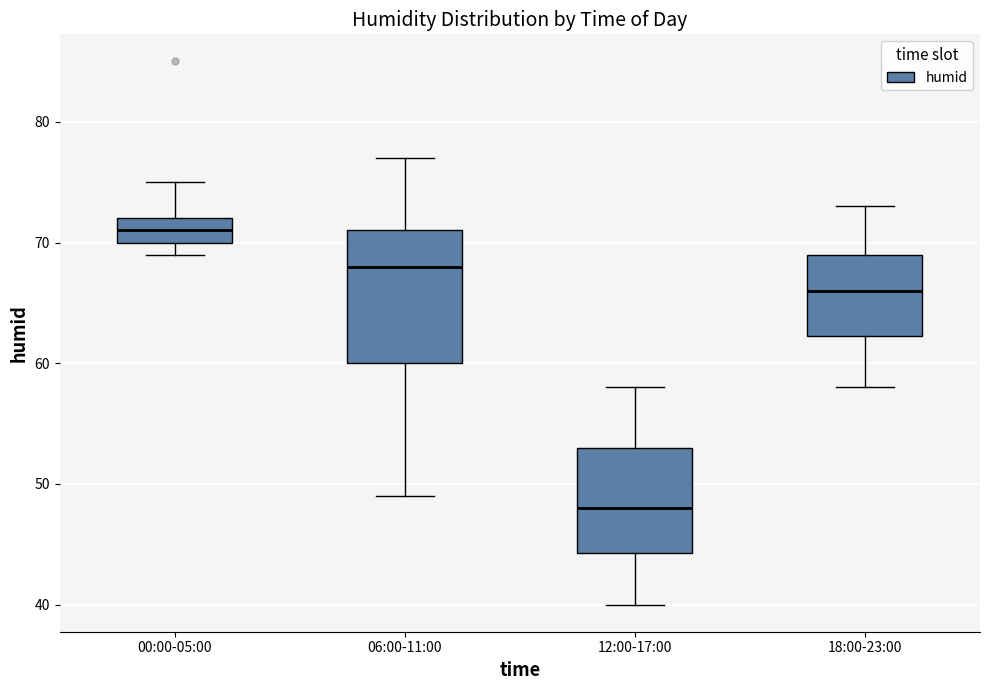

Comparing the boxes themselves (not the whiskers), which one is the tallest?

06:00-11:00